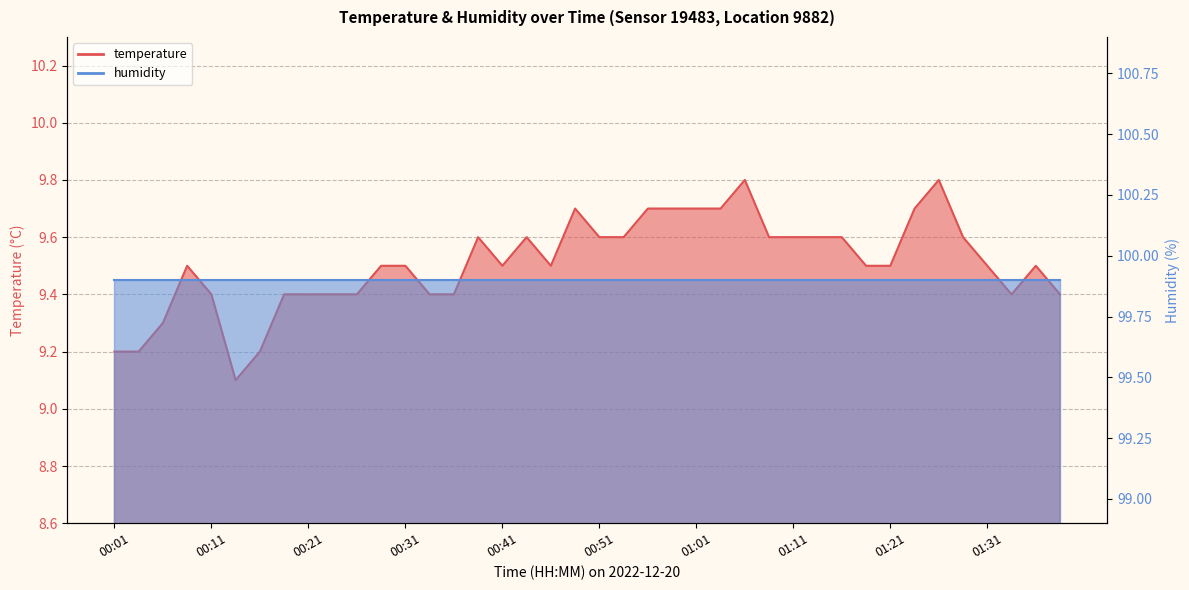

Rank the categories by value from highest to lowest.

01:06, 01:26, 00:49, 00:56, 00:59, 01:01, 01:04, 01:24, 00:39, 00:44, 00:51, 00:54, 01:09, 01:11, 01:14, 01:16, 01:29, 00:09, 00:29, 00:31, 00:41, 00:46, 01:19, 01:21, 01:31, 01:36, 00:11, 00:19, 00:21, 00:24, 00:26, 00:34, 00:36, 01:34, 01:39, 00:06, 00:01, 00:04, 00:16, 00:14